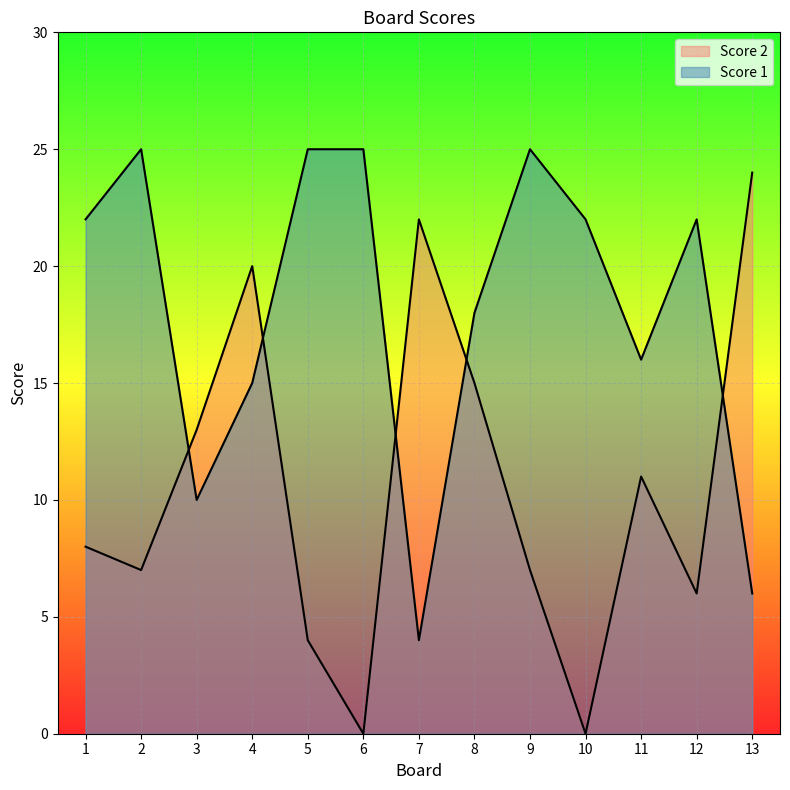

Rank the series by their average value, from highest to lowest.

Score 1, Score 2